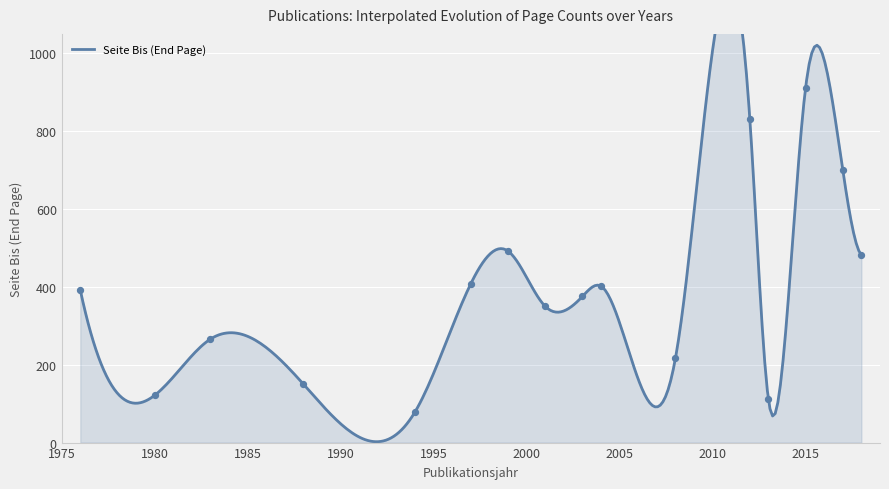

Which series has the widest spread of Y values?

Seite Bis